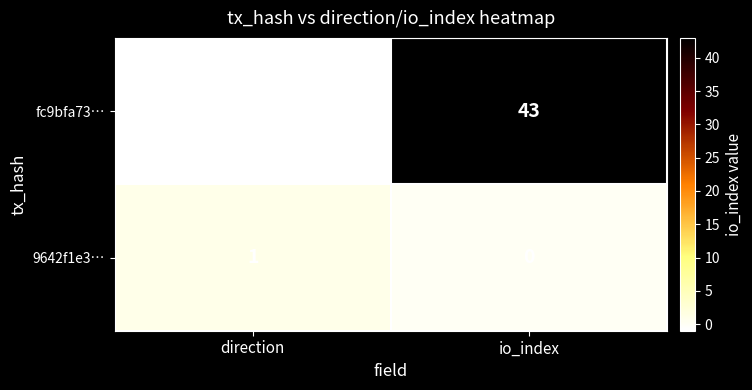

What is the maximum value shown in the chart?

43